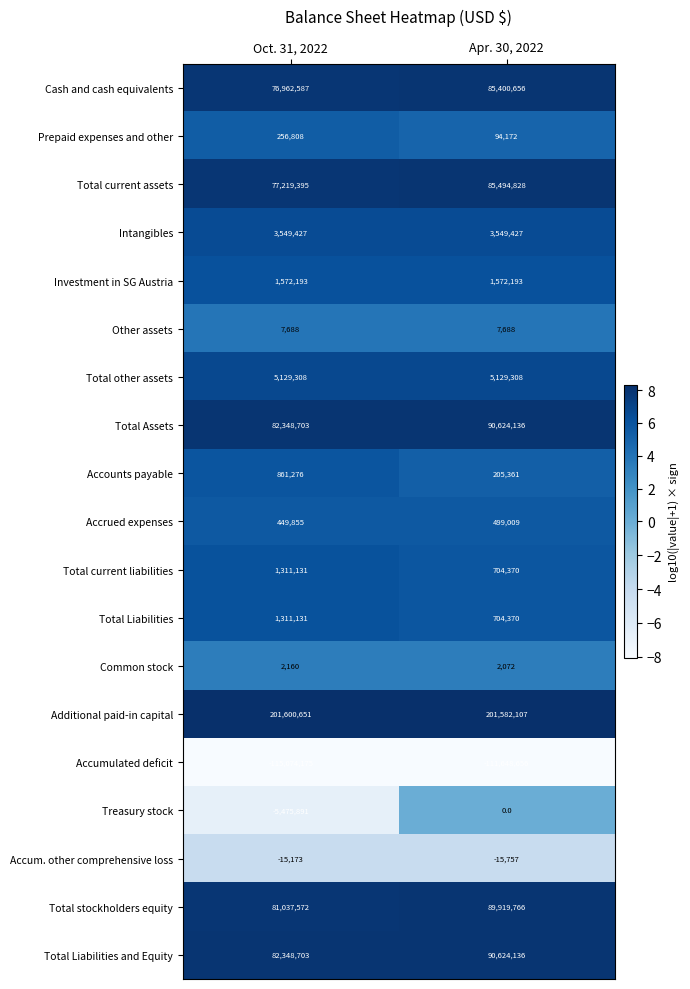

List the labels in order of Total current liabilities value, smallest first.

Apr. 30, 2022, Oct. 31, 2022